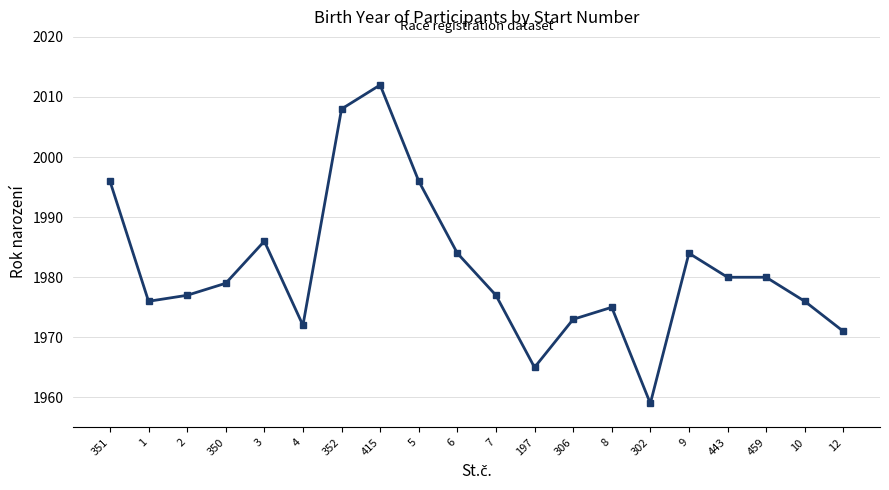

The value at 9 is 3128. True or false?

False